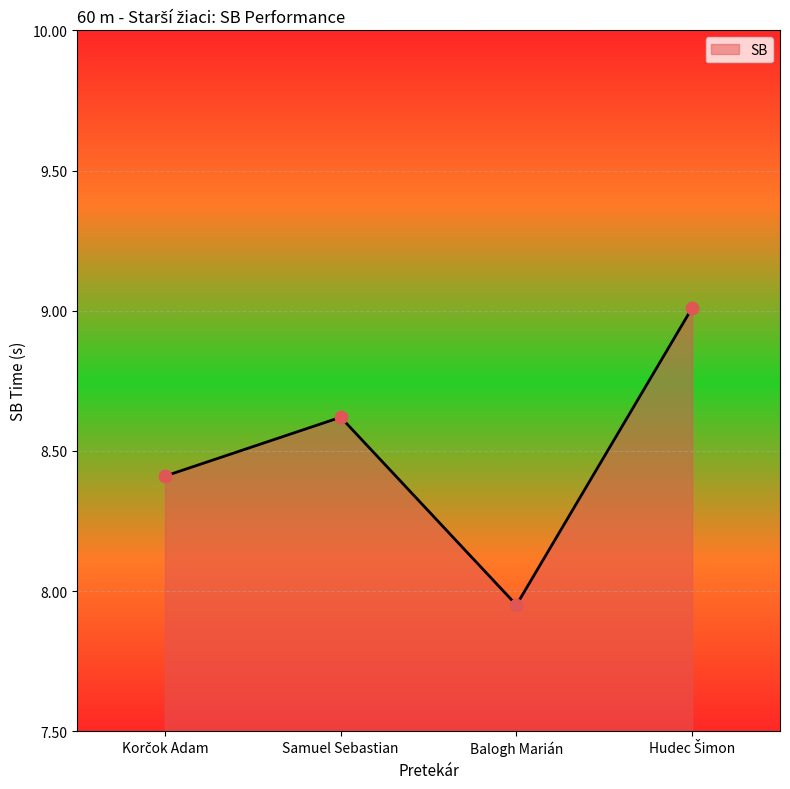

Which has a higher value, Samuel Sebastian or Balogh Marián?

Samuel Sebastian